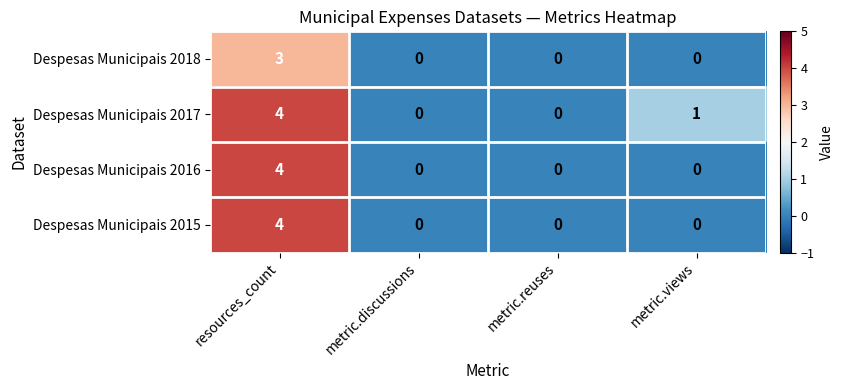

What is the total value across all series at metric.views?

1